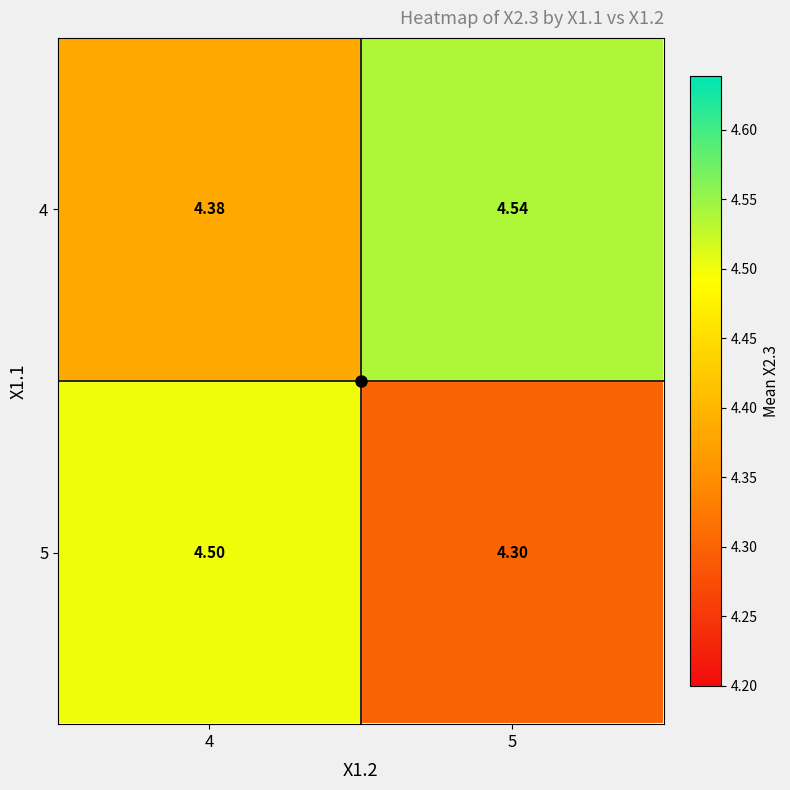

Is the value of 4 at 5 greater than the value of 5 at 5?

Yes